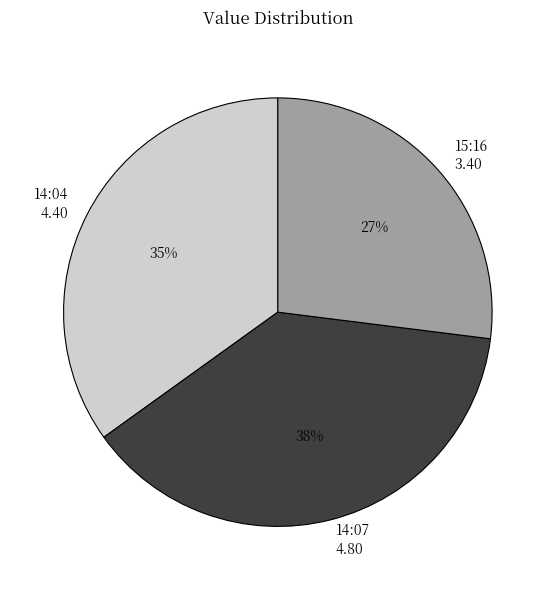

Is it true that 15:16 3.40 is 22% of the pie?

False